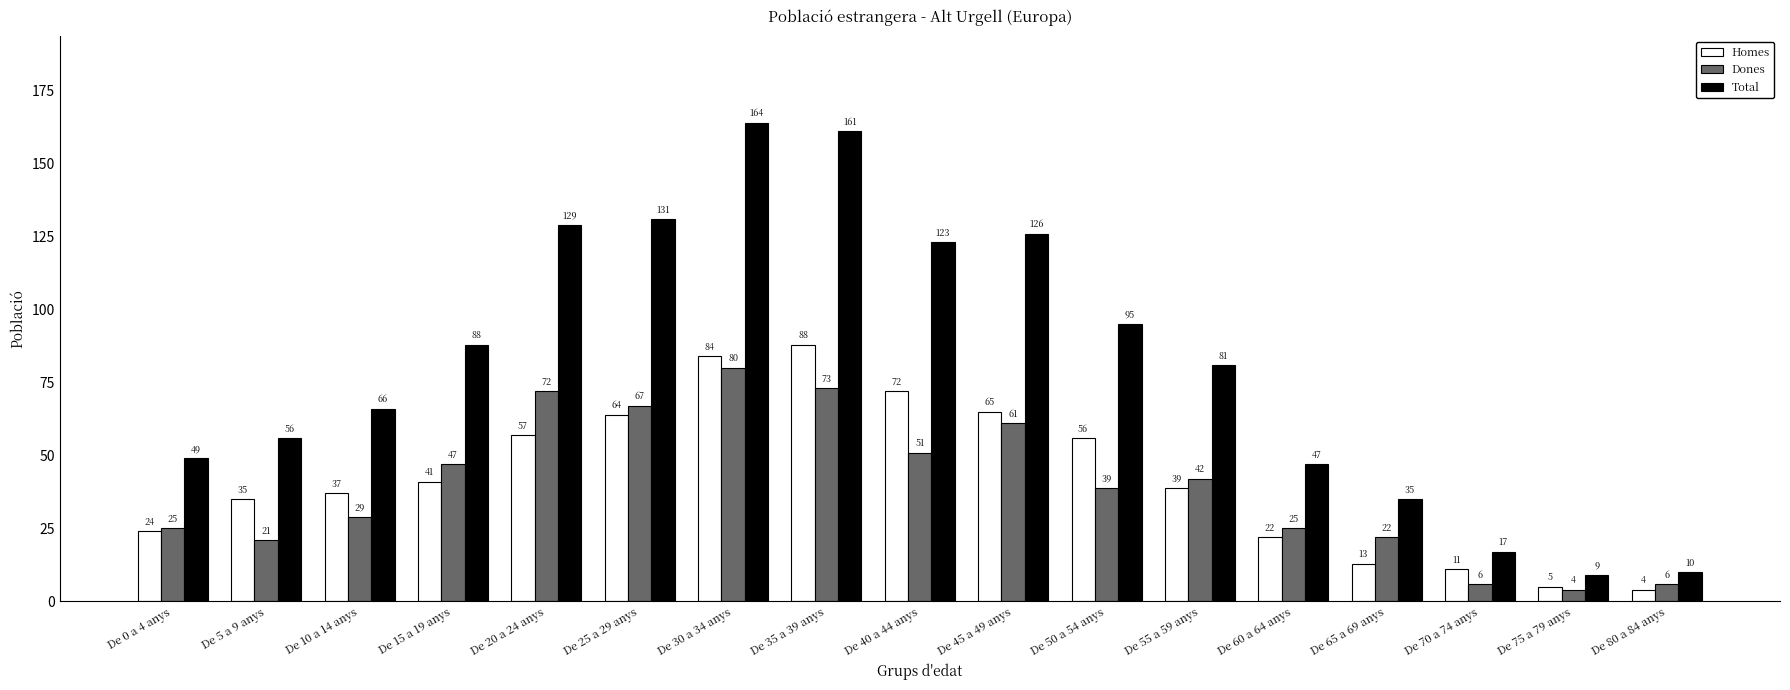

Reading left to right, transcribe all the data shown in this chart.

Homes: 24	35	37	41	57	64	84	88	72	65	56	39	22	13	11	5	4
Dones: 25	21	29	47	72	67	80	73	51	61	39	42	25	22	6	4	6
Total: 49	56	66	88	129	131	164	161	123	126	95	81	47	35	17	9	10